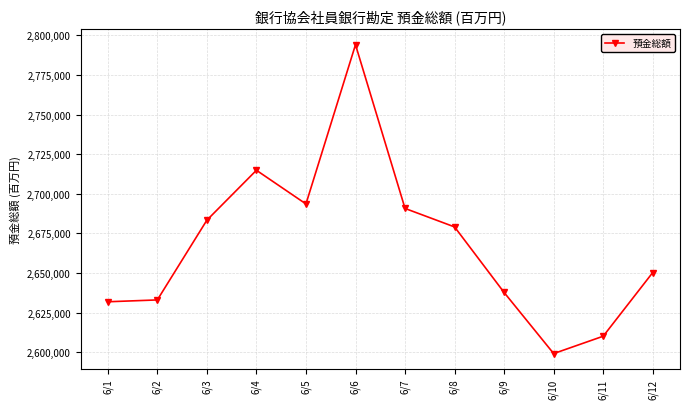

True or false: the data has more than 2 interior local peaks.

False